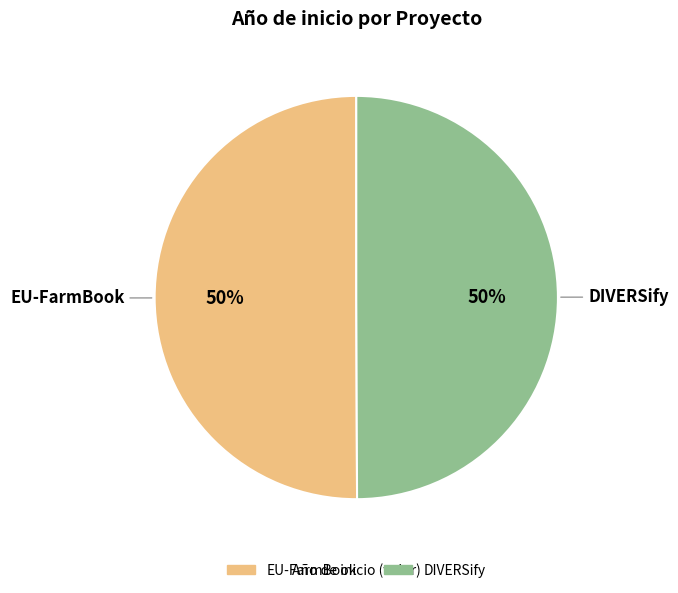

What percentage is the DIVERSify slice, to the nearest percent?

50%